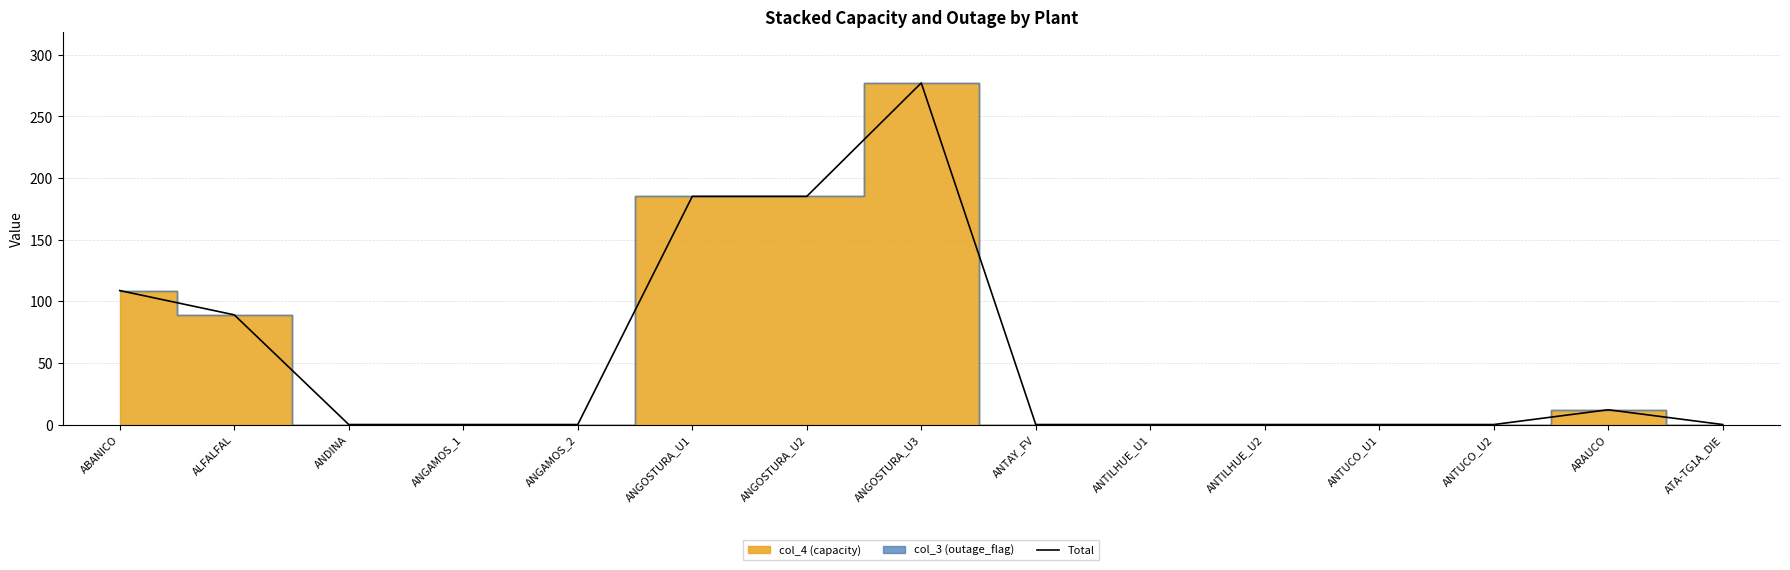

What is the value of the 1st point from the left?

108.7